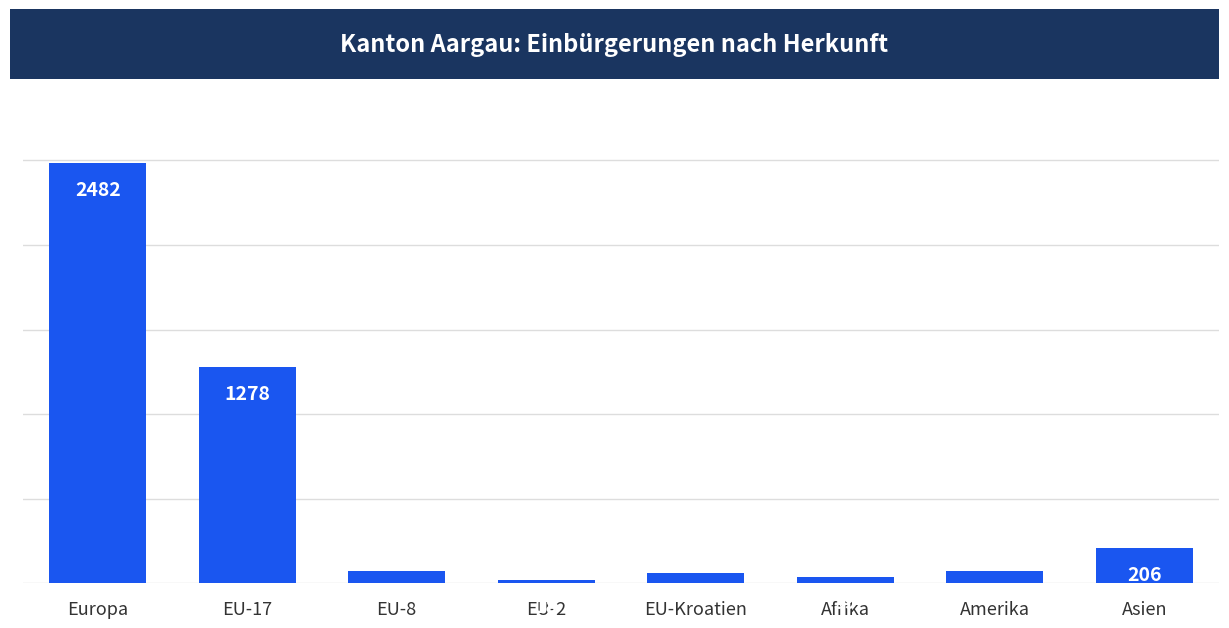

Is it true that the value at EU-17 is 655?

False